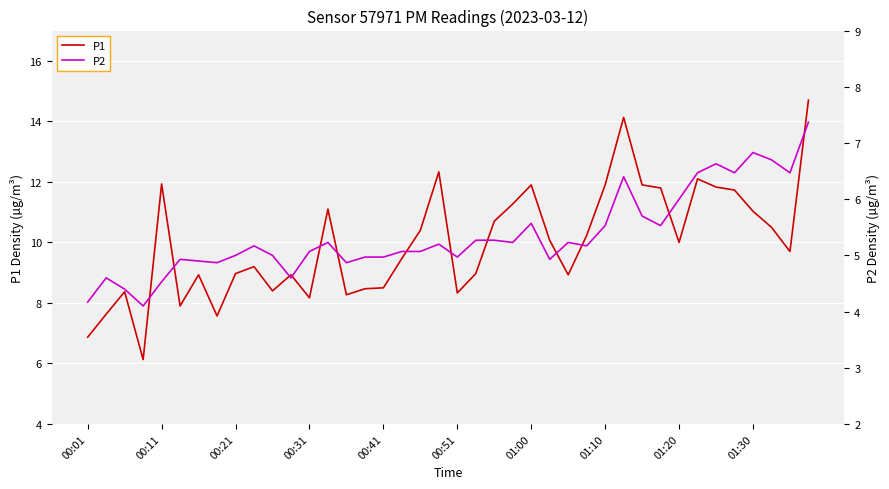

Reading left to right, transcribe all the data shown in this chart.

P1: 6.9	7.6	8.4	6.1	11.9	7.9	8.9	7.6	9.0	9.2	8.4	8.9	8.2	11.1	8.3	8.5	8.5	9.5	10.4	12.3	8.3	9.0	10.7	11.3	11.9	10.1	8.9	10.2	11.9	14.1	11.9	11.8	10.0	12.1	11.8	11.7	11.0	10.5	9.7	14.7
P2: 4.2	4.6	4.4	4.1	4.5	4.9	4.9	4.9	5.0	5.2	5.0	4.6	5.1	5.2	4.9	5.0	5.0	5.1	5.1	5.2	5.0	5.3	5.3	5.2	5.6	4.9	5.2	5.2	5.5	6.4	5.7	5.5	6.0	6.5	6.6	6.5	6.8	6.7	6.5	7.4